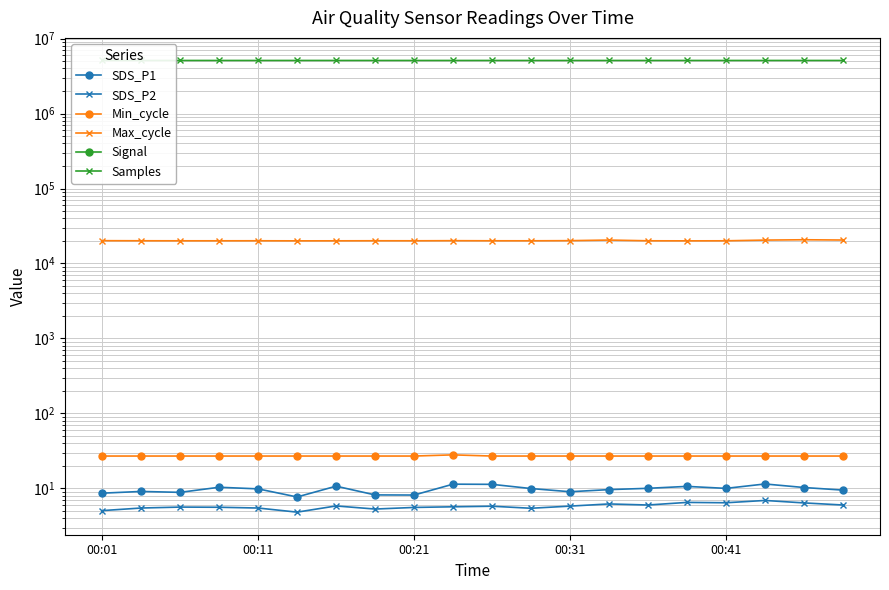

How many lines are shown in the chart?

6